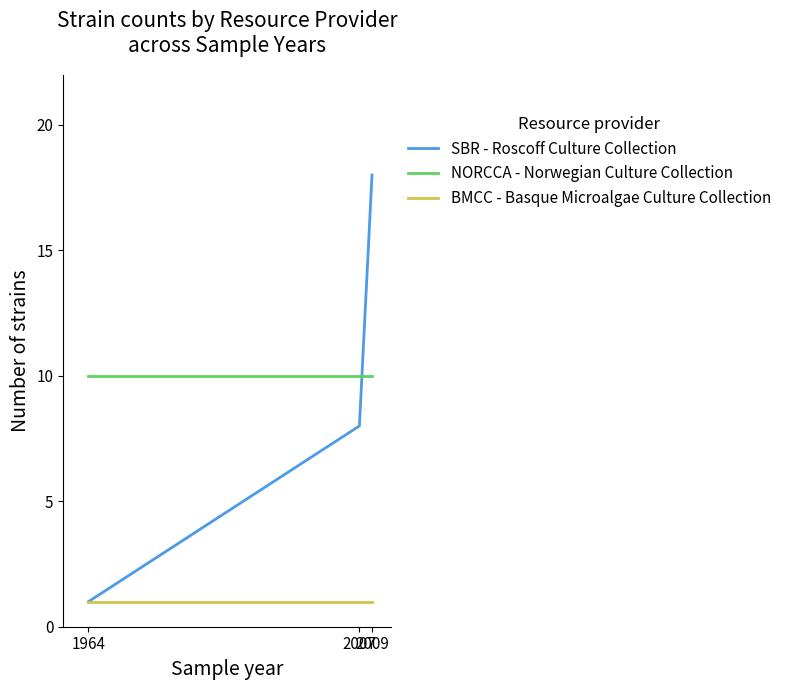

Which series has the widest spread of values?

SBR - Roscoff Culture Collection